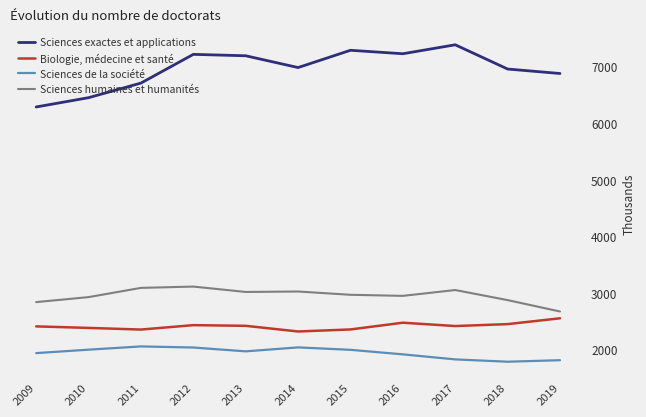

Where is Sciences exactes et applications nearest to the value 6834?

2019